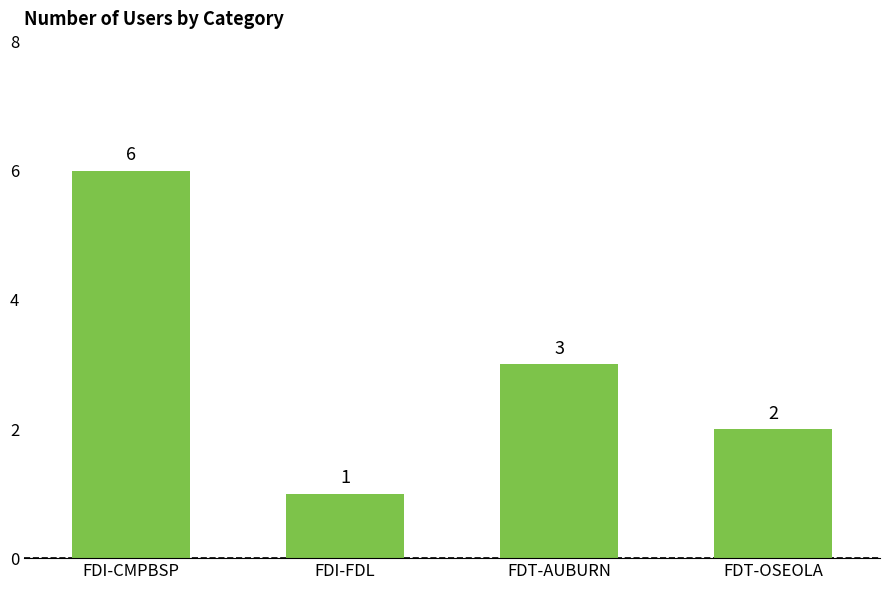

Between FDI-FDL and FDI-CMPBSP, which is larger?

FDI-CMPBSP